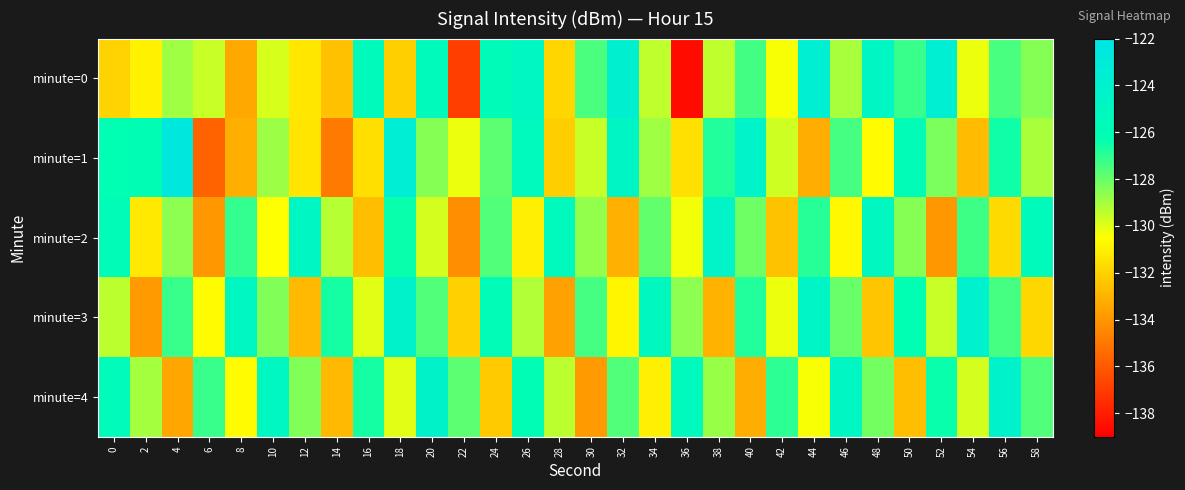

What is the minimum value shown in the chart?

-138.6